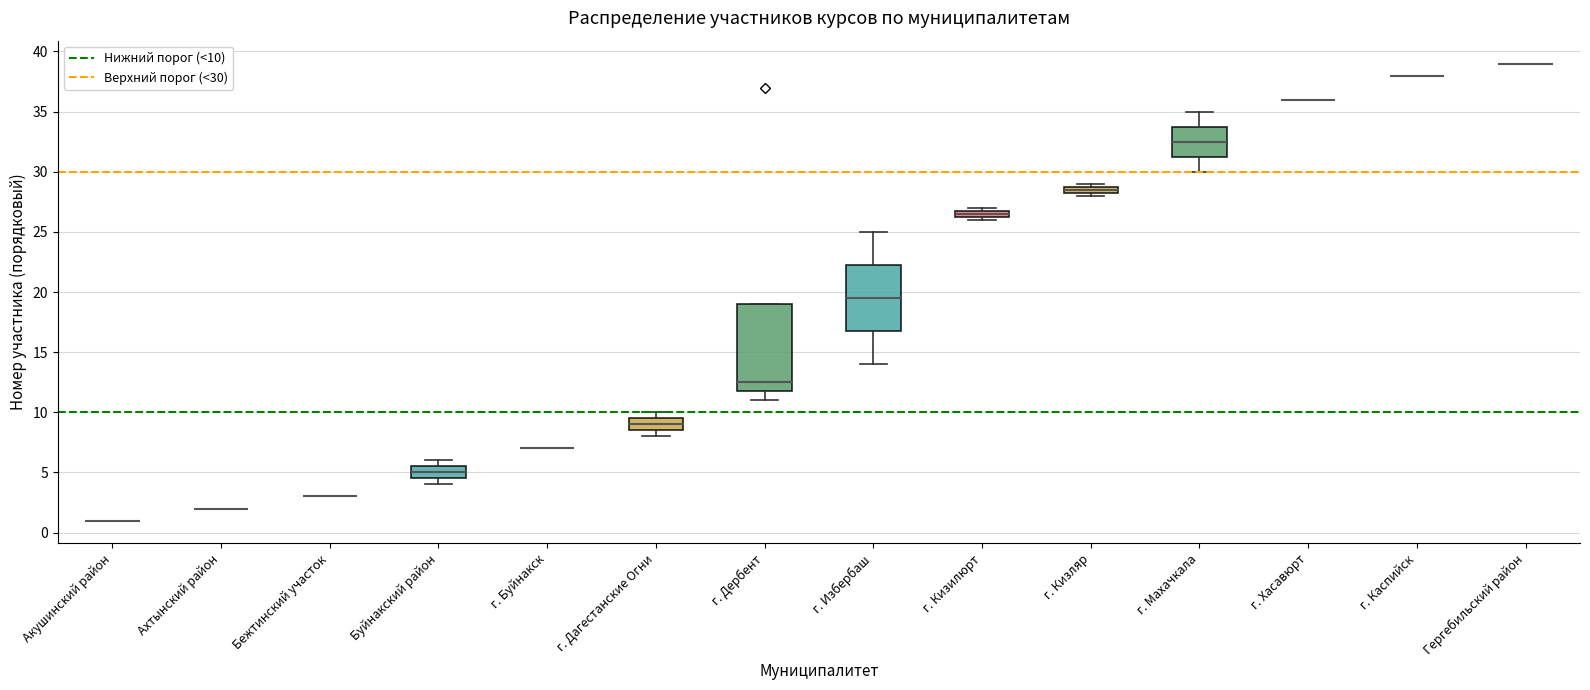

Which box is the tallest, from its lower edge to its upper edge?

г. Дербент